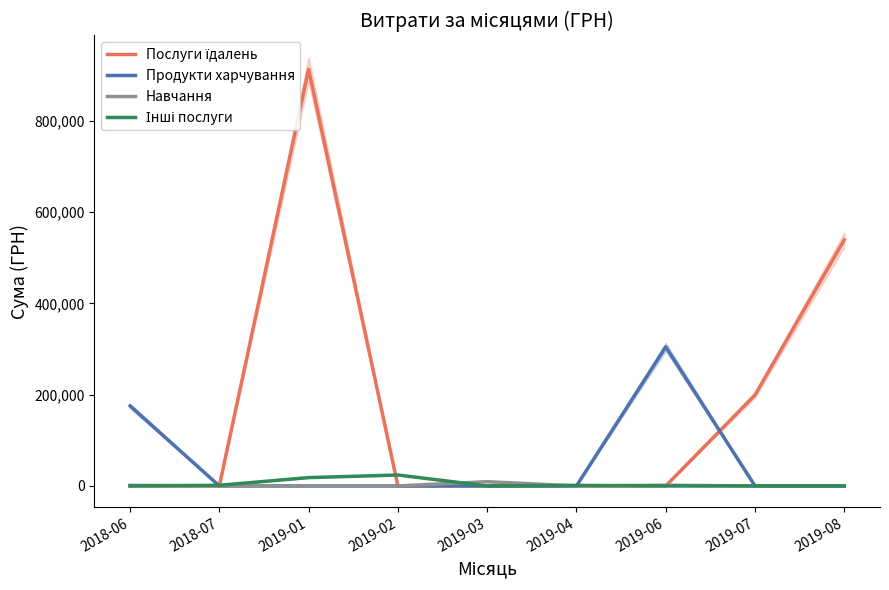

What is the label of the 9th point from the left?

2019-08